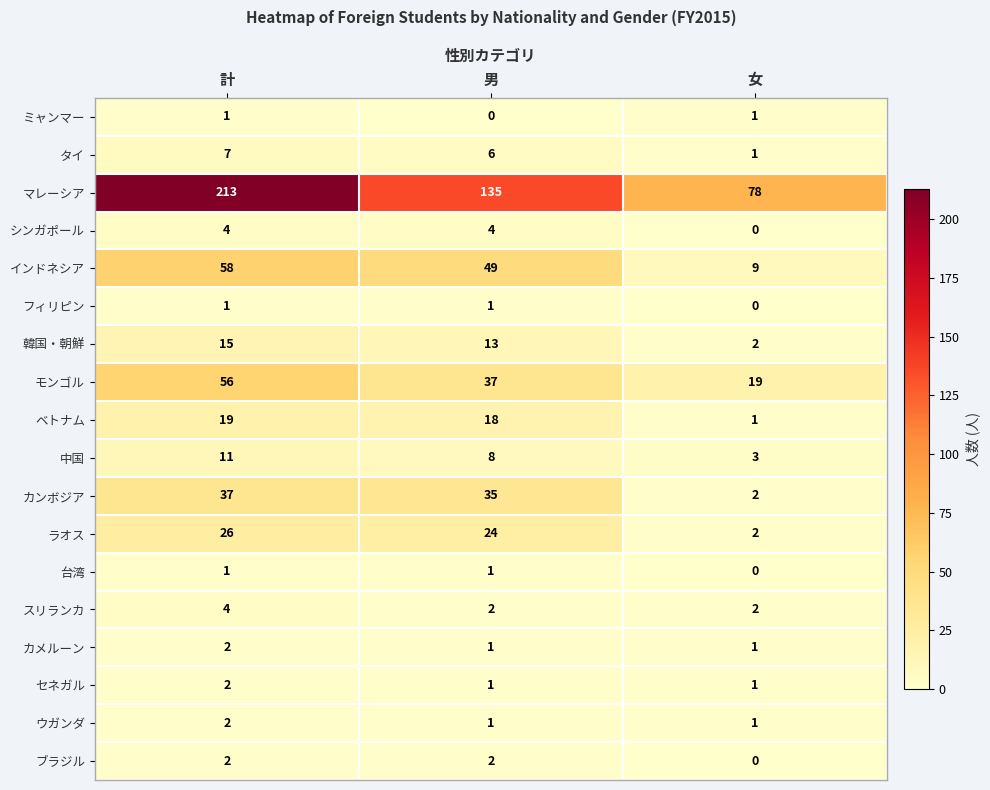

At which category is the sum across all series the highest?

計